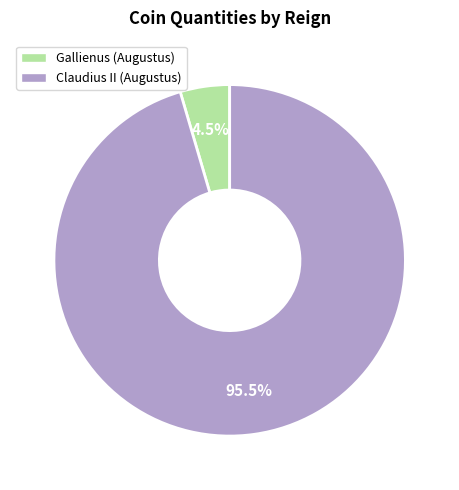

Does Claudius II (Augustus) represent more than half of the total?

Yes